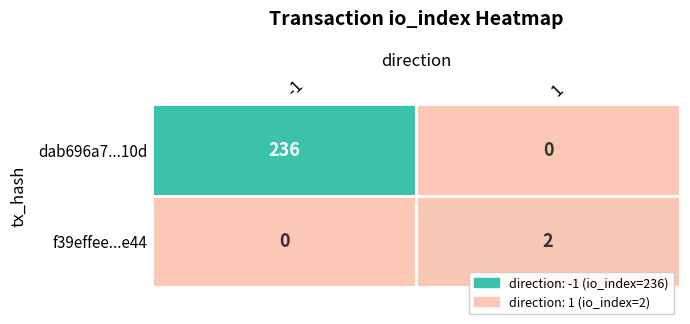

What is the difference between the dab696a7...10d values at 1 and -1?

236